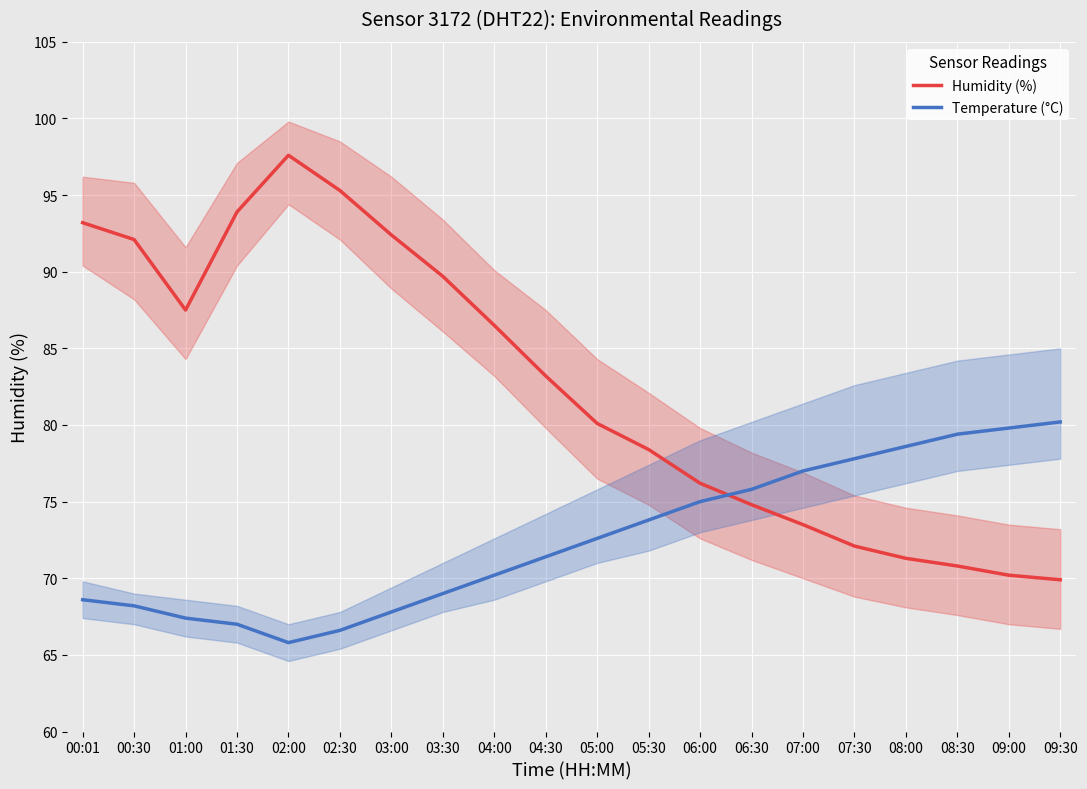

How many interior local peaks does the Humidity (%) series have?

1